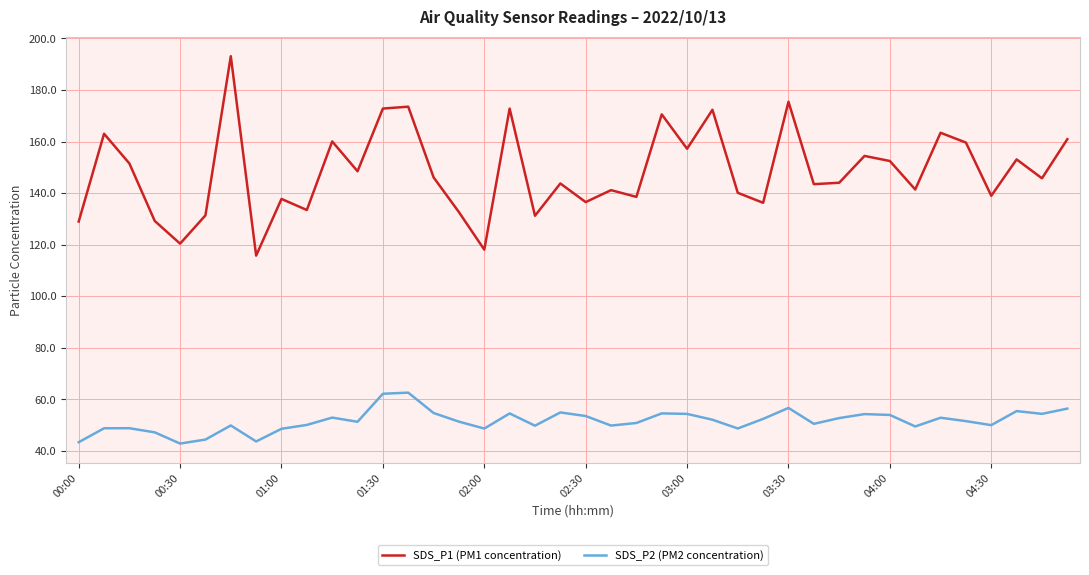

What is the minimum value shown in the chart?

42.9